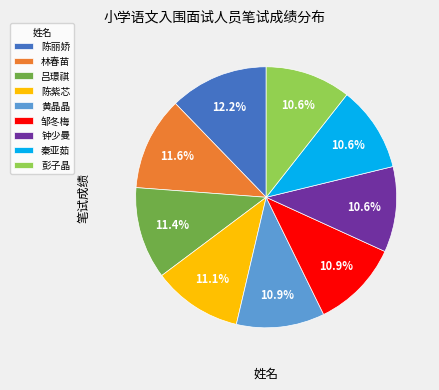

True or false: 陈丽娇 accounts for 27% of the total.

False